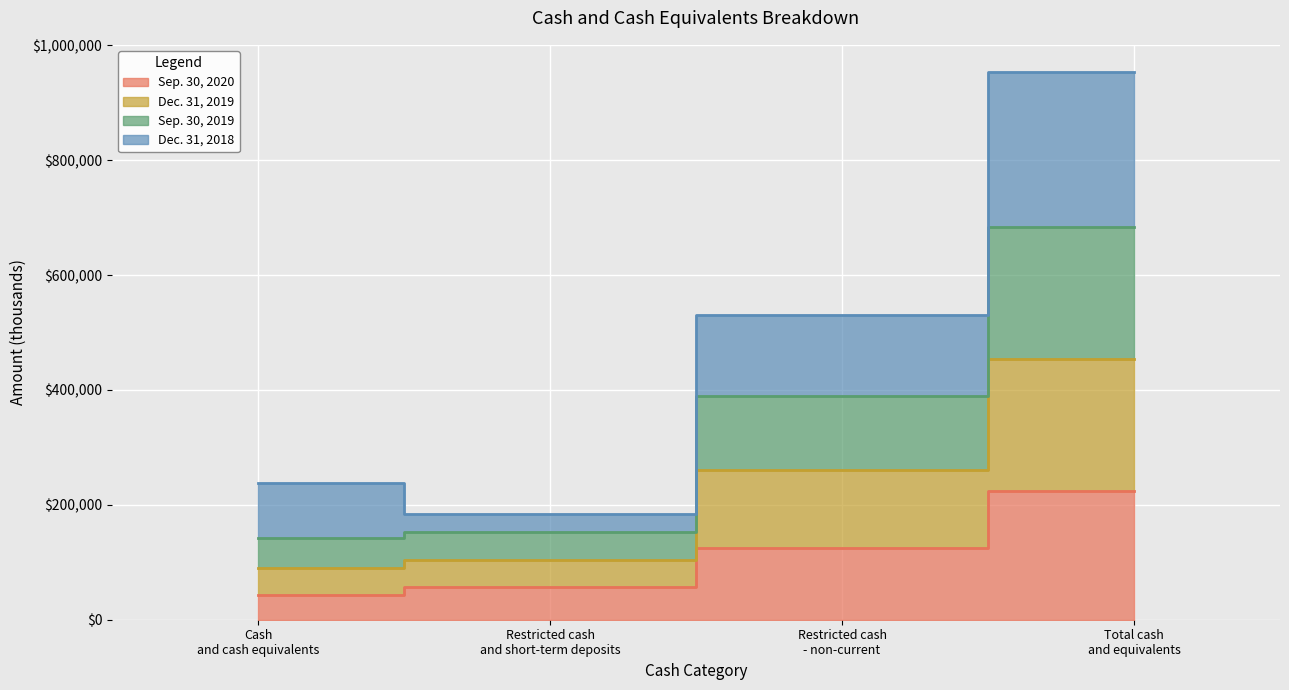

Is it true that Dec. 31, 2019 equals 240349 at Cash and cash equivalents?

False